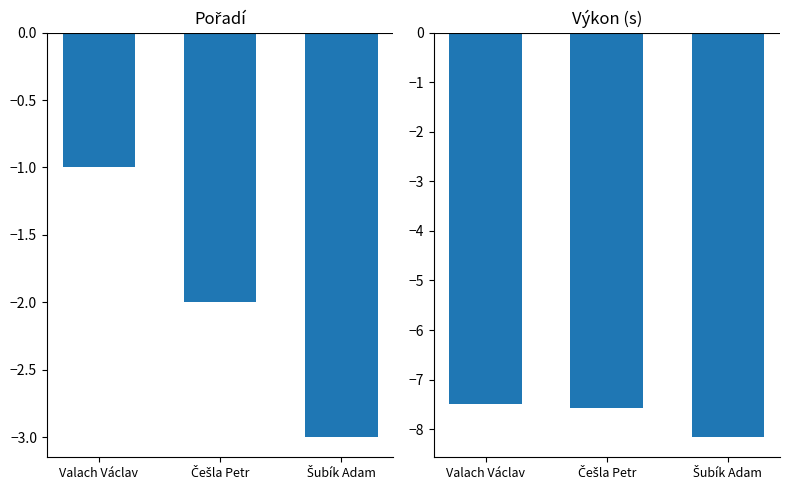

Reading left to right, what are all the values shown in this chart?

Pořadí: -1.0	-2.0	-3.0
Výkon (s): -7.5	-7.6	-8.2